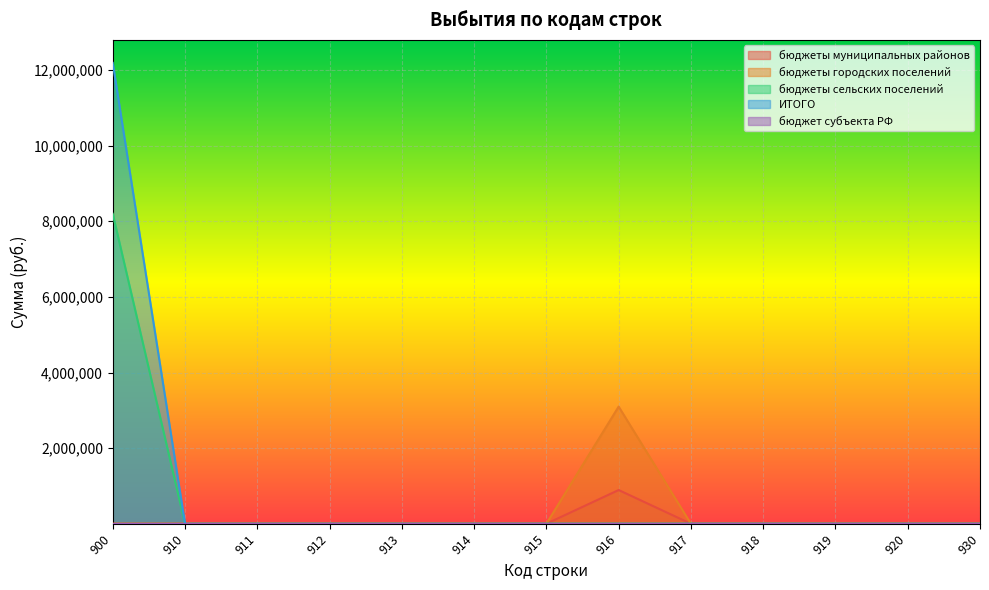

What is the difference between the бюджеты городских поселений values at 917 and 916?

3098635.0